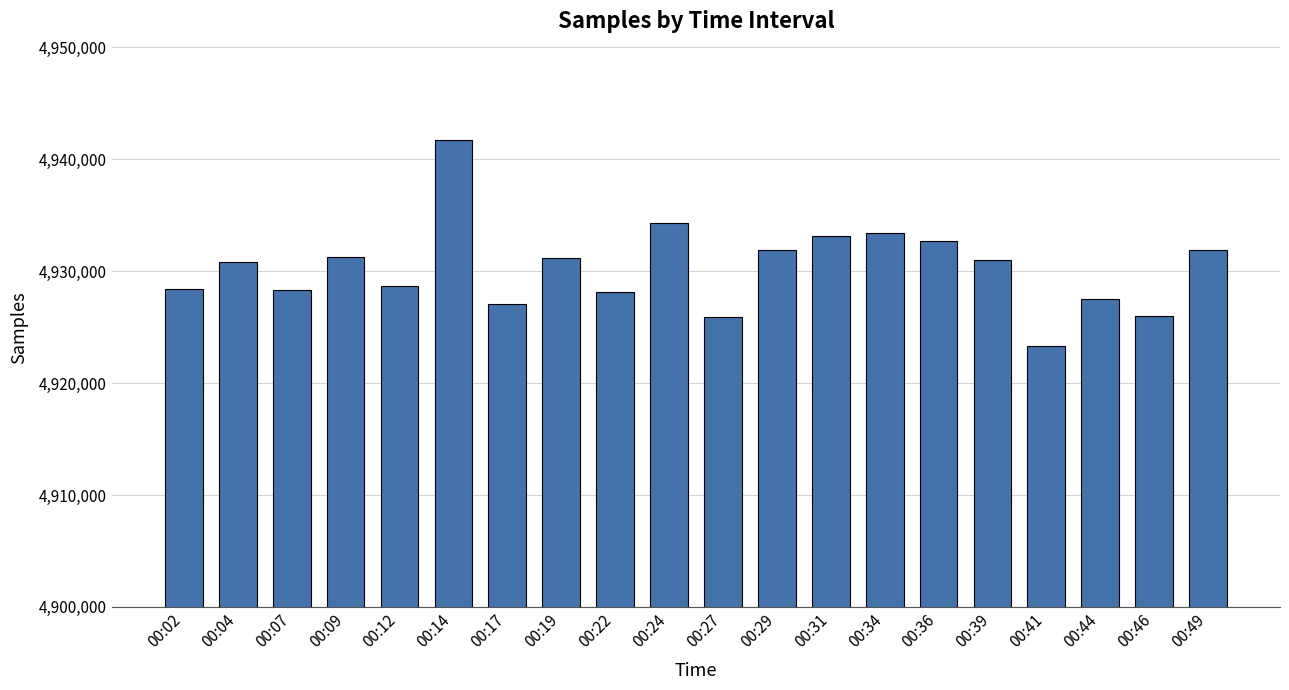

The chart shows a value of 8224399 at 00:09. True or false?

False